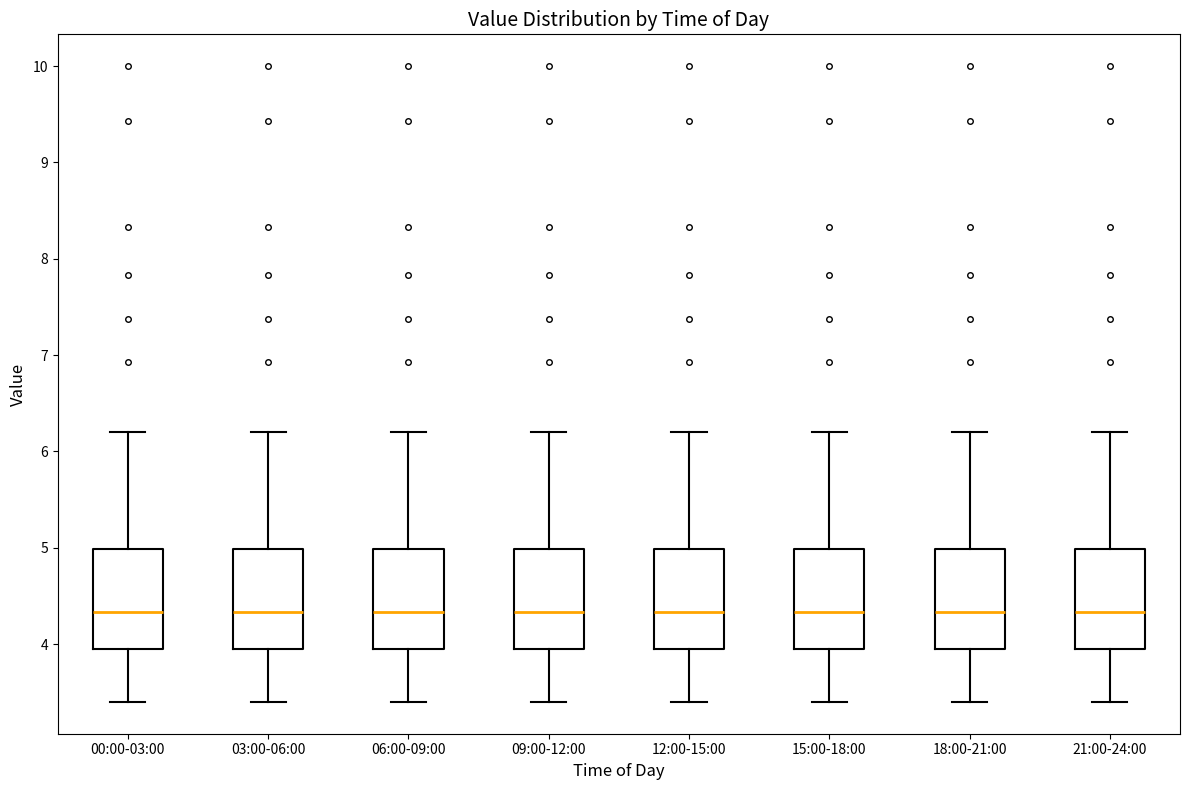

Reading left to right, transcribe this box plot: for each box, give where its median line is, the range the box spans, and where its two whiskers end, as read against the y-axis. The values are not printed on the chart, so give them approximately, as read against the axis.

00:00-03:00: median 4.3, box 4.0 to 5.0, whiskers 3.4 to 6.2
03:00-06:00: median 4.3, box 4.0 to 5.0, whiskers 3.4 to 6.2
06:00-09:00: median 4.3, box 4.0 to 5.0, whiskers 3.4 to 6.2
09:00-12:00: median 4.3, box 4.0 to 5.0, whiskers 3.4 to 6.2
12:00-15:00: median 4.3, box 4.0 to 5.0, whiskers 3.4 to 6.2
15:00-18:00: median 4.3, box 4.0 to 5.0, whiskers 3.4 to 6.2
18:00-21:00: median 4.3, box 4.0 to 5.0, whiskers 3.4 to 6.2
21:00-24:00: median 4.3, box 4.0 to 5.0, whiskers 3.4 to 6.2